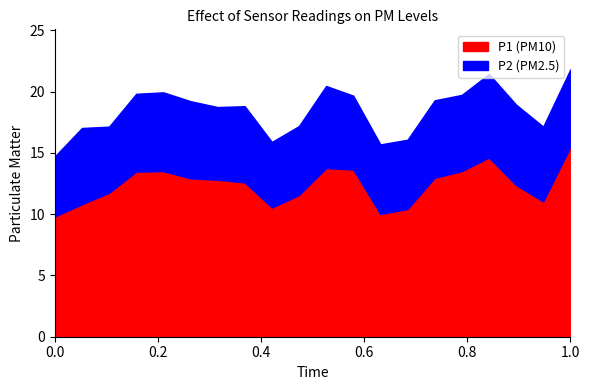

Does the chart have visible grid lines?

No